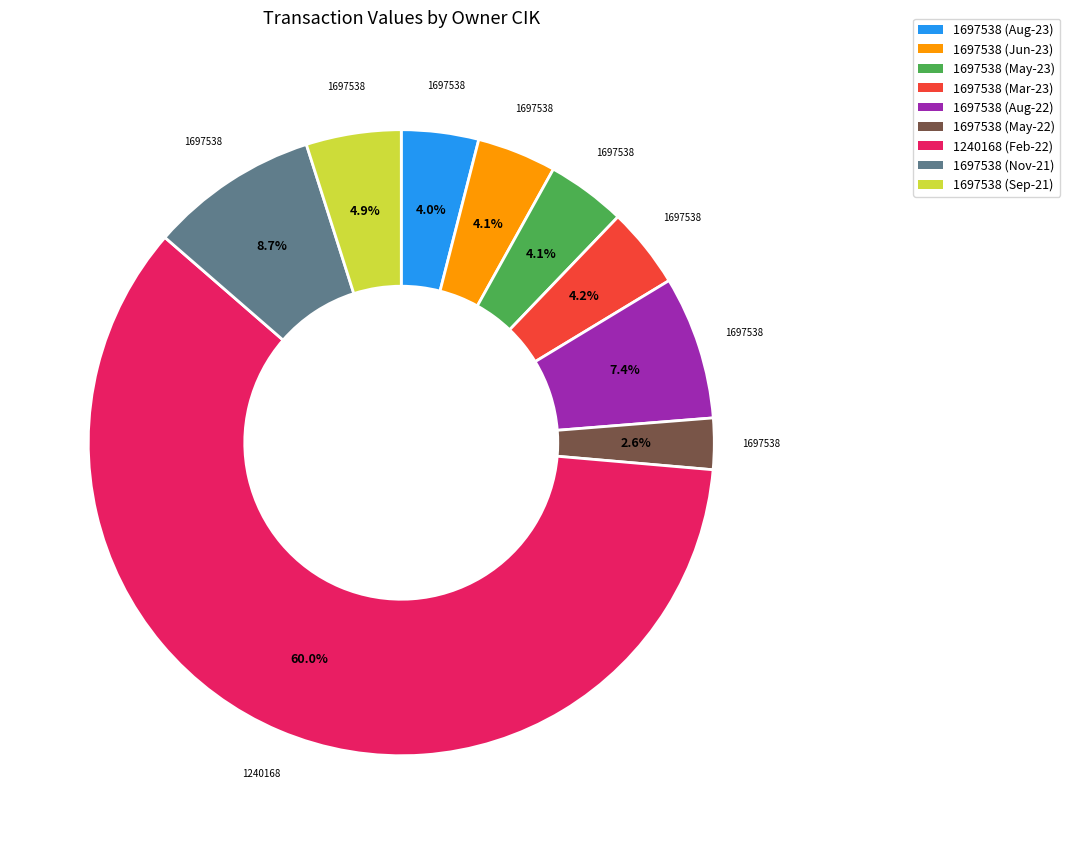

Is there any slice that represents more than half of the pie?

Yes